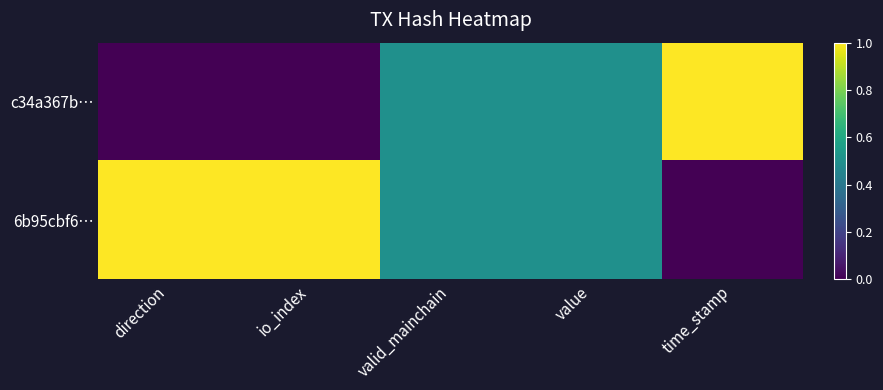

Which series changed the most between direction and time_stamp?

c34a367b…